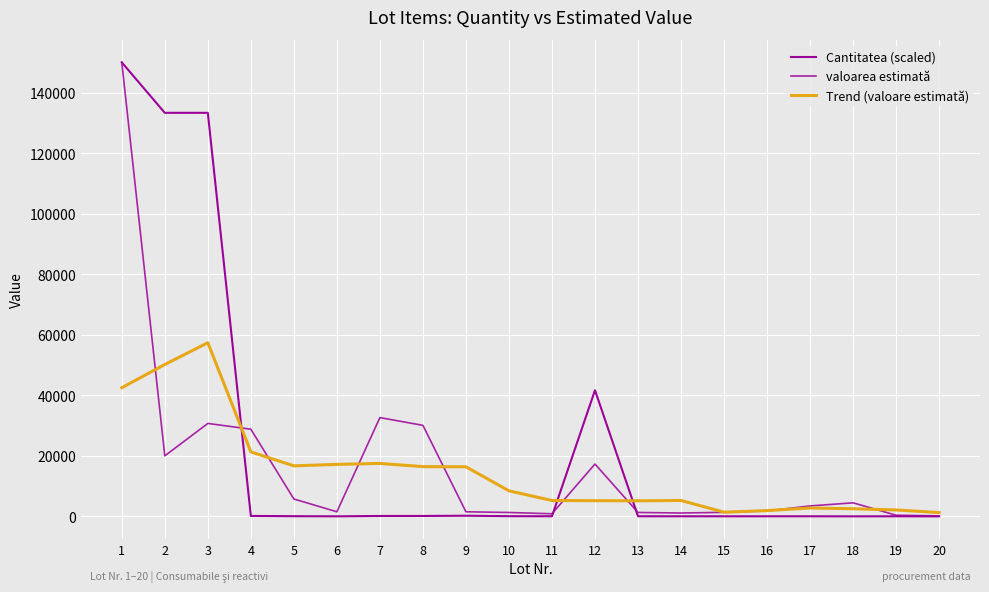

Is this an area chart (filled region under the line)?

No